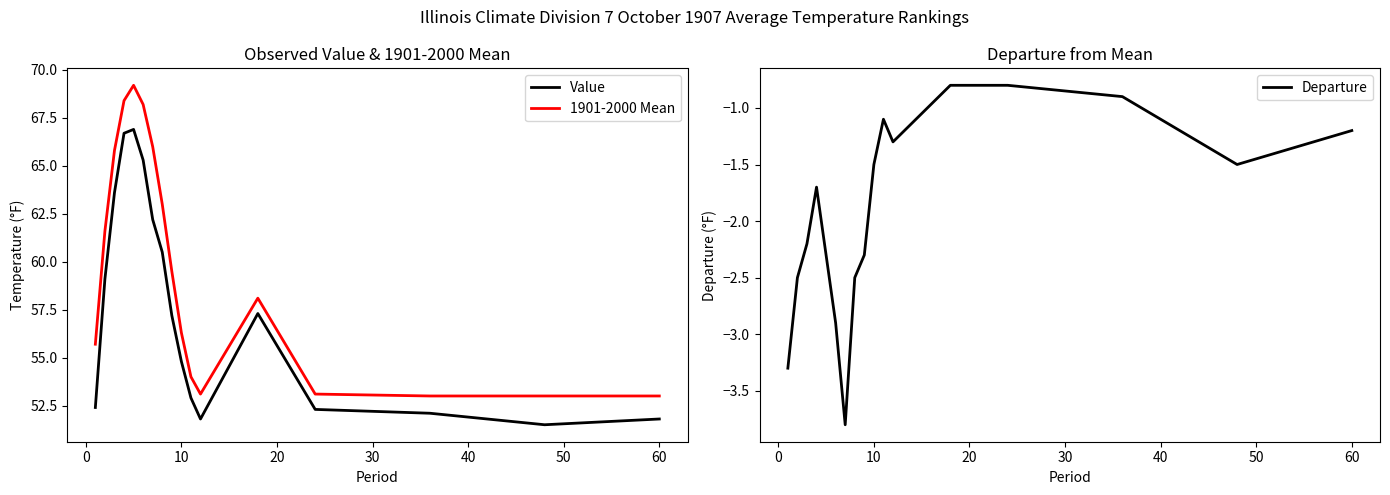

How many data points in 1901-2000 Mean are above 58?

9